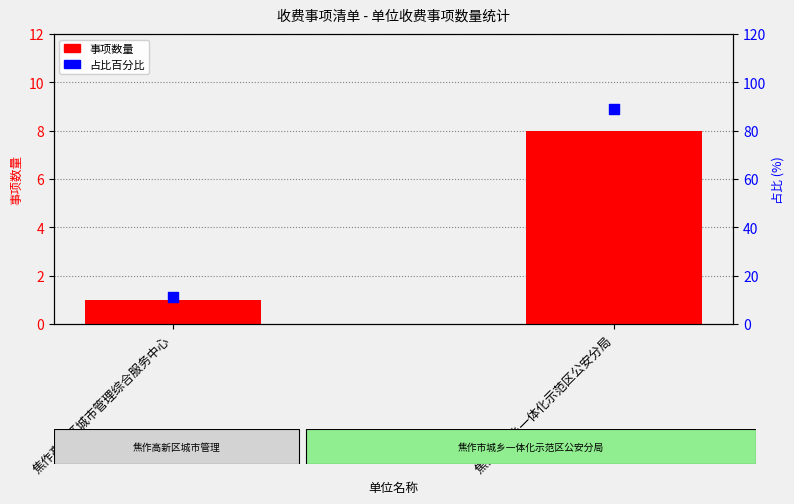

Which series contains the highest Y value?

占比百分比